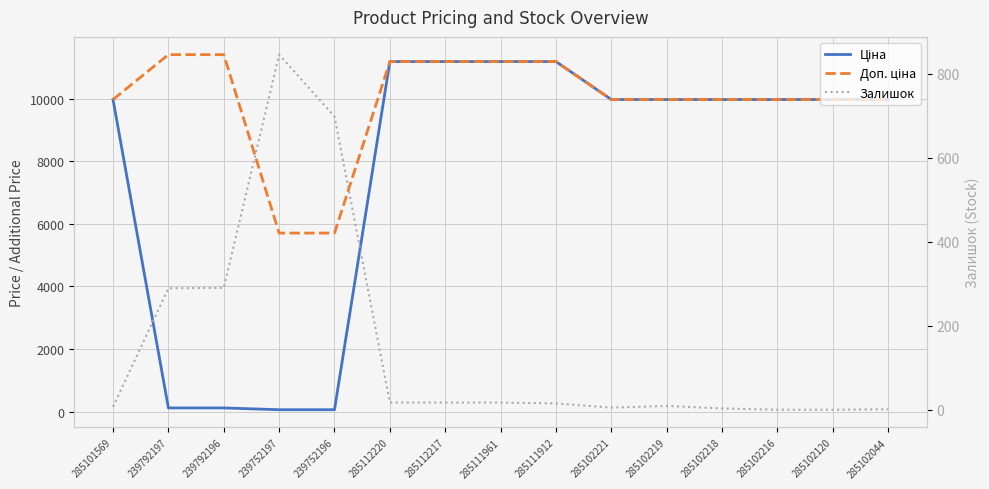

The value of Залишок at 285111912 is 4.8. True or false?

False